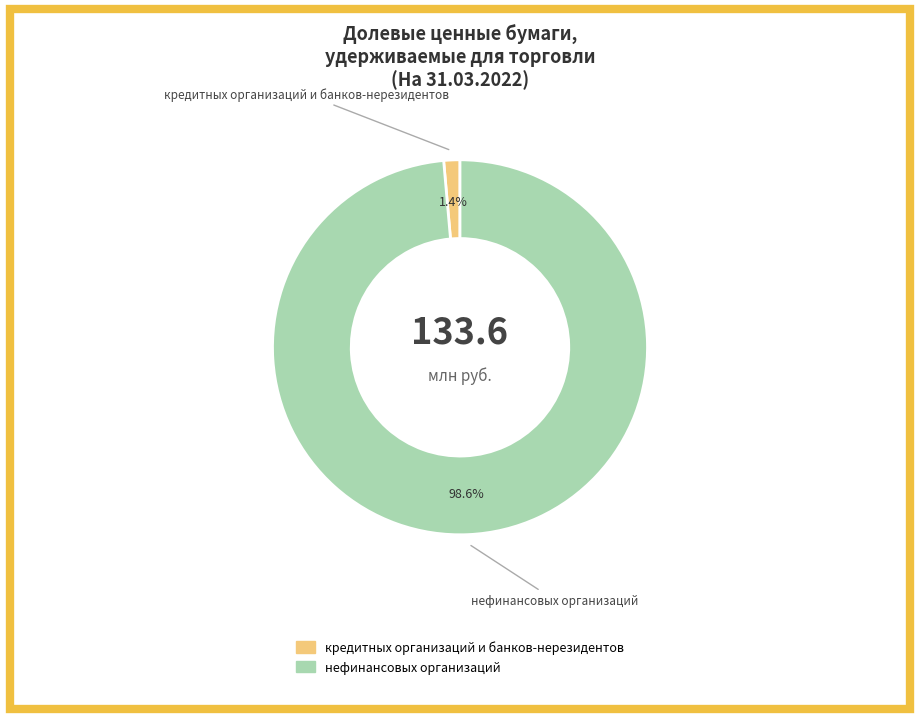

What percentage is the кредитных организаций и банков-нерезидентов slice, to the nearest percent?

1%